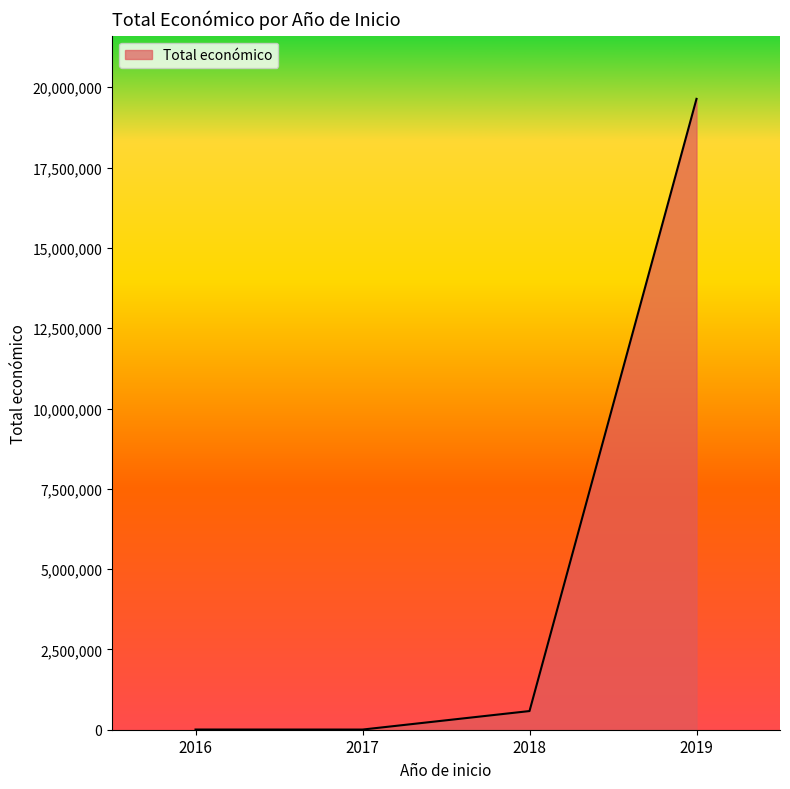

Does the chart have visible grid lines?

No